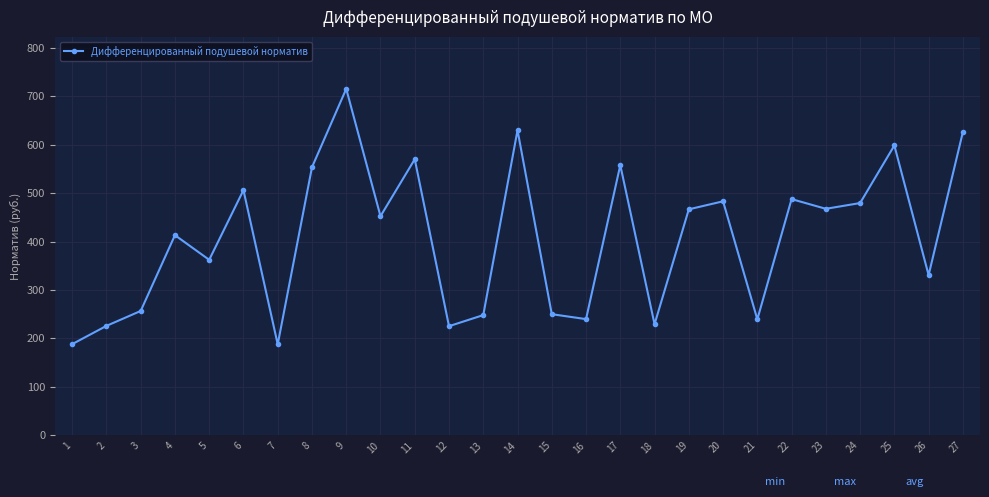

What is the minimum value shown in the chart?

187.8